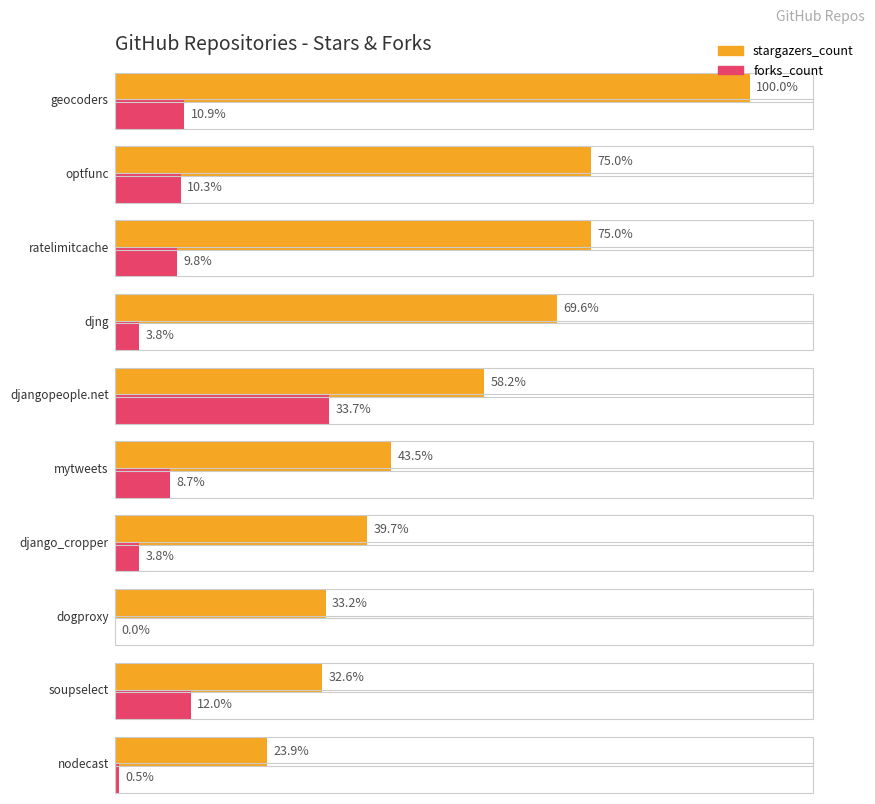

What is the difference between the second highest and minimum values in the stargazers_count series?

136